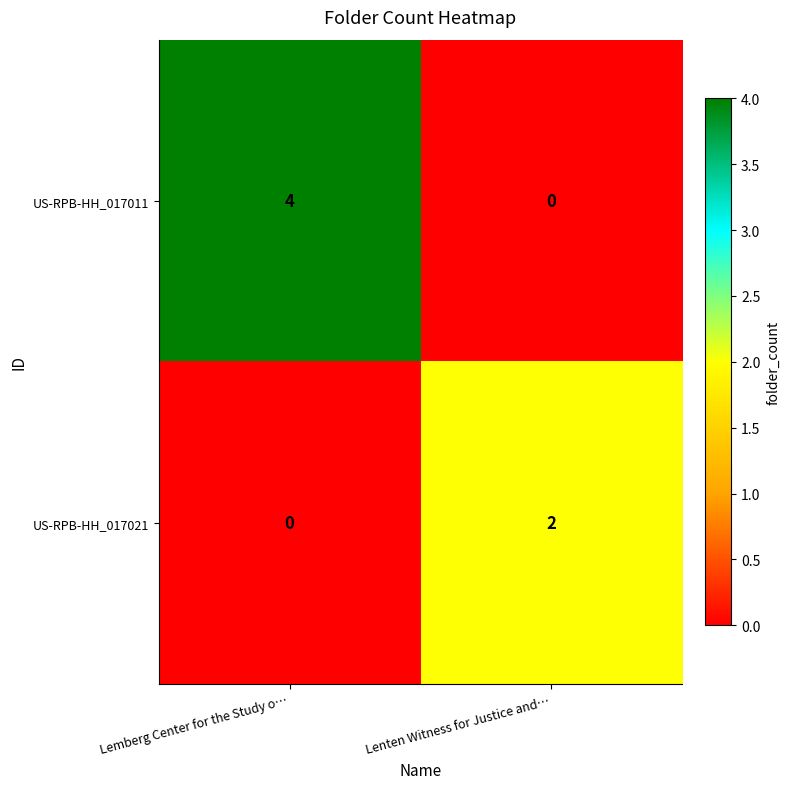

True or false: US-RPB-HH_017021 has a value of 1 at Lemberg Center for the Study o….

False